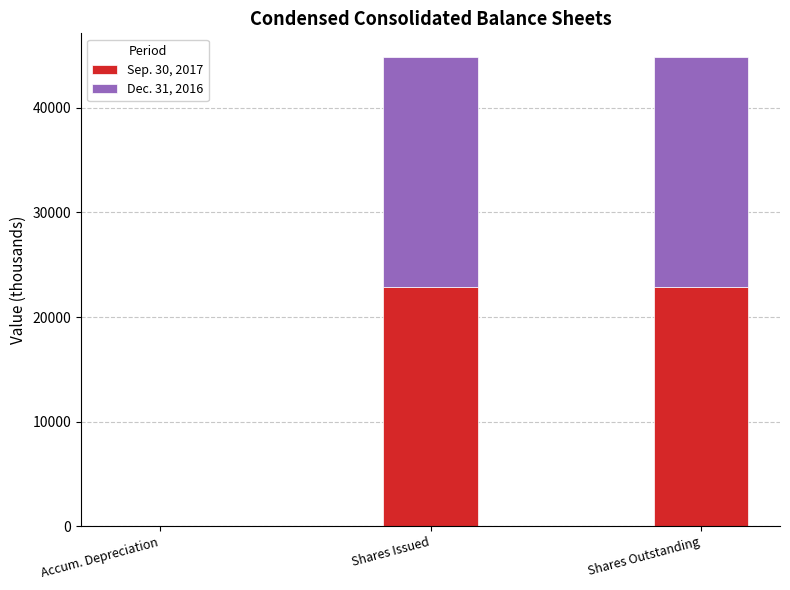

Count the number of categories in the chart.

3